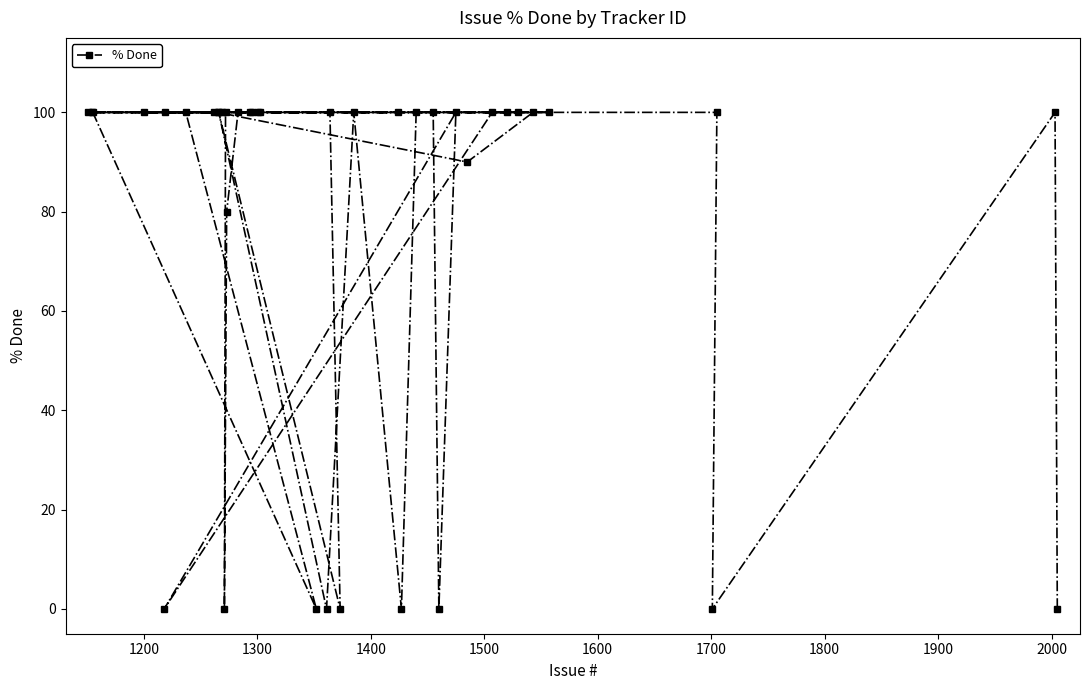

What is the difference between the maximum and second lowest values?

100